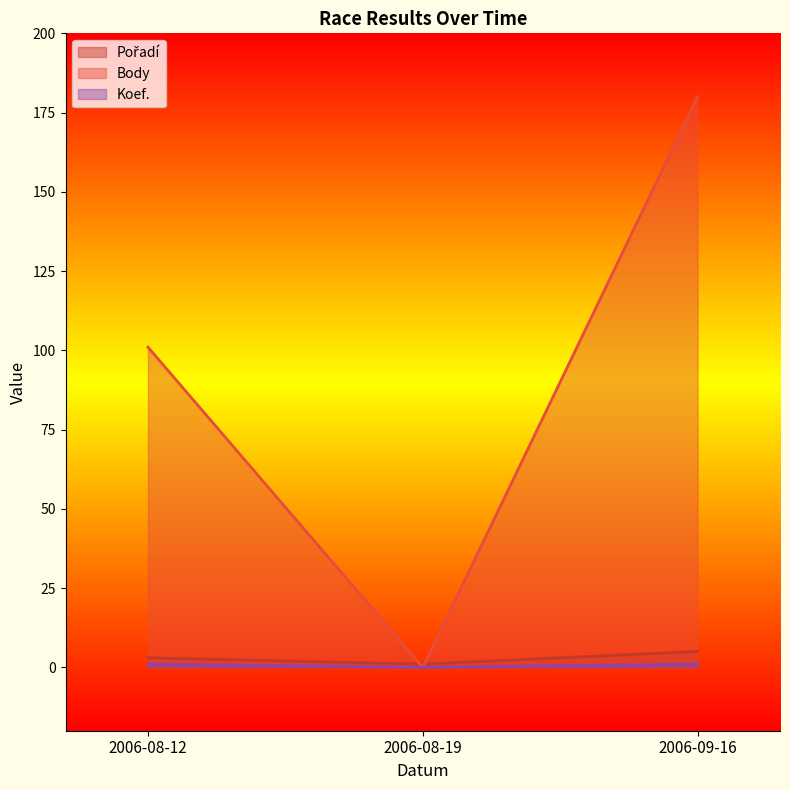

Does the chart display data point markers on the line(s)?

No